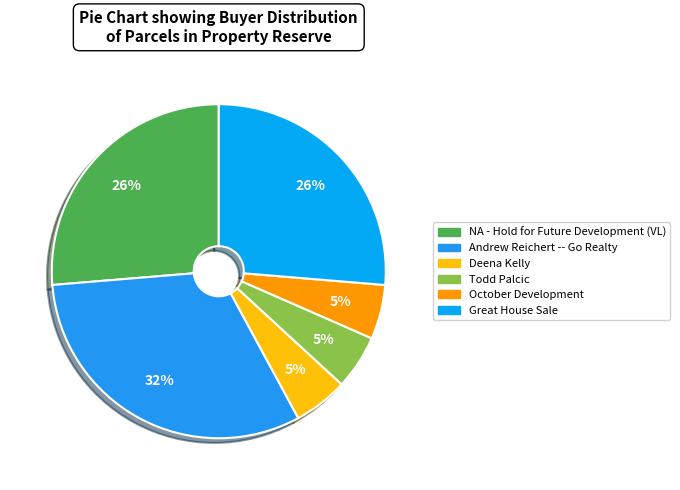

What percentage do NA - Hold for Future Development (VL) and Deena Kelly together represent?

31.6%